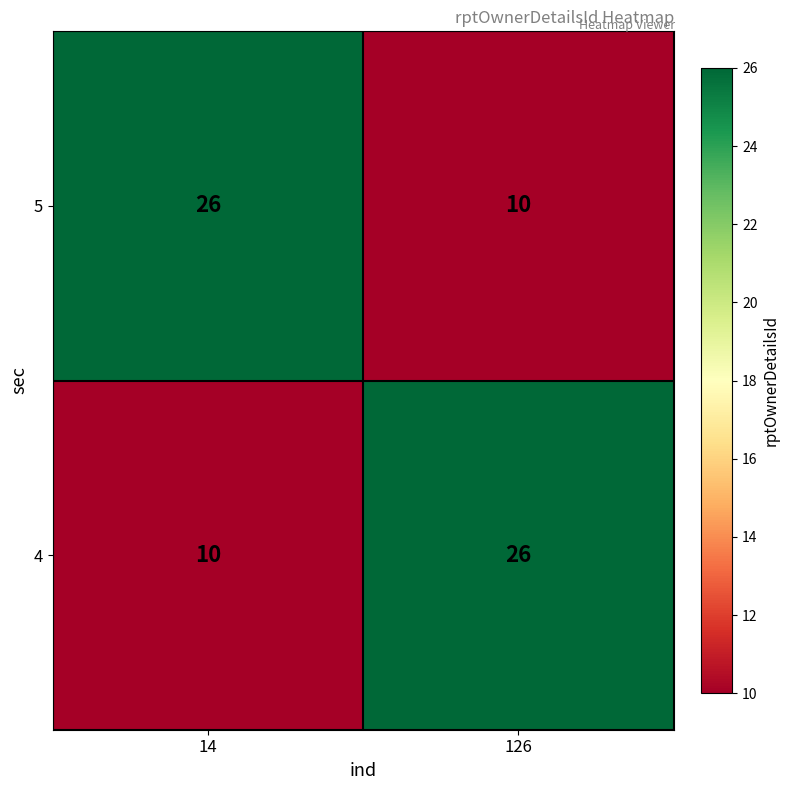

What is the highest value of the 5 series?

26